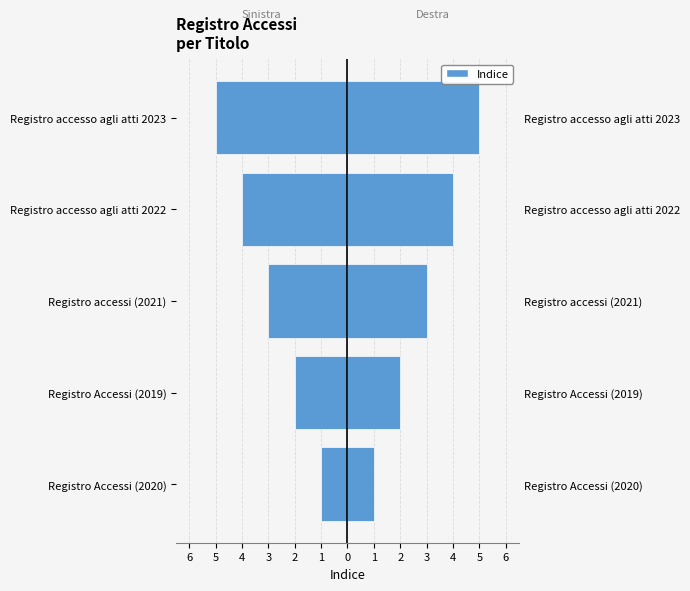

Which has a higher value, Registro accessi (2021) or Registro accesso agli atti 2023?

Registro accessi (2021)